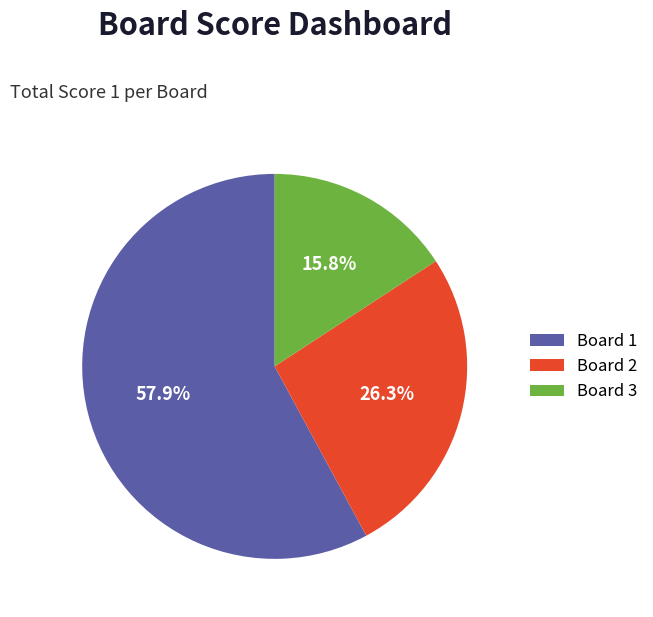

Which slice is the smallest?

Board 3